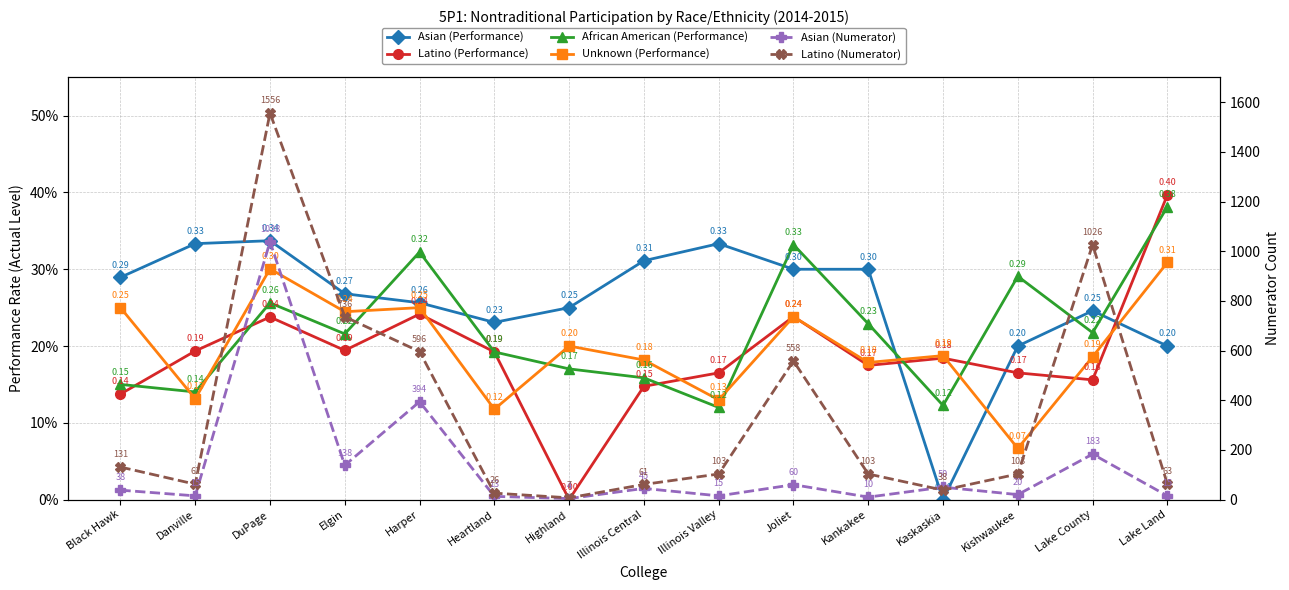

What is the label of the 3rd point from the right?

Kishwaukee